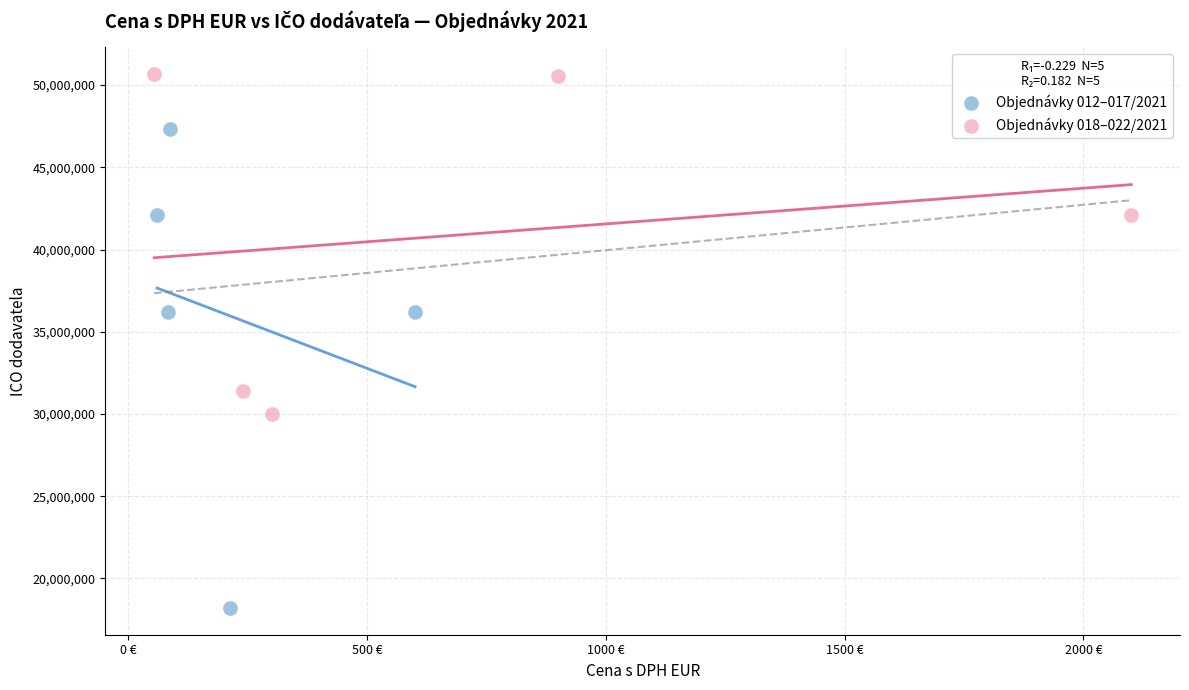

What are all the series names shown in the legend?

Objednávky 012–017/2021, Objednávky 018–022/2021